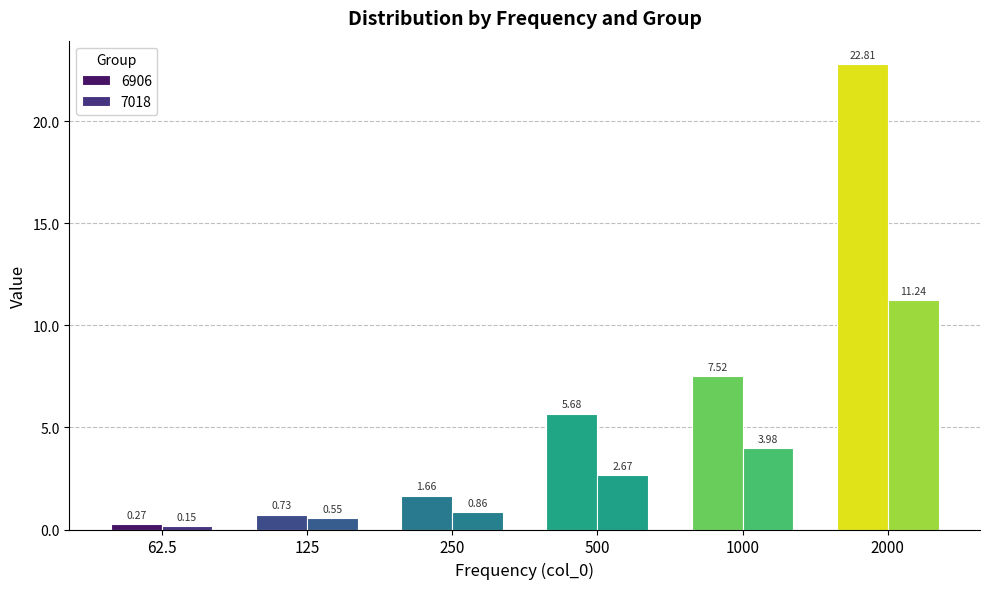

What is the average value of the 6906 series?

6.4